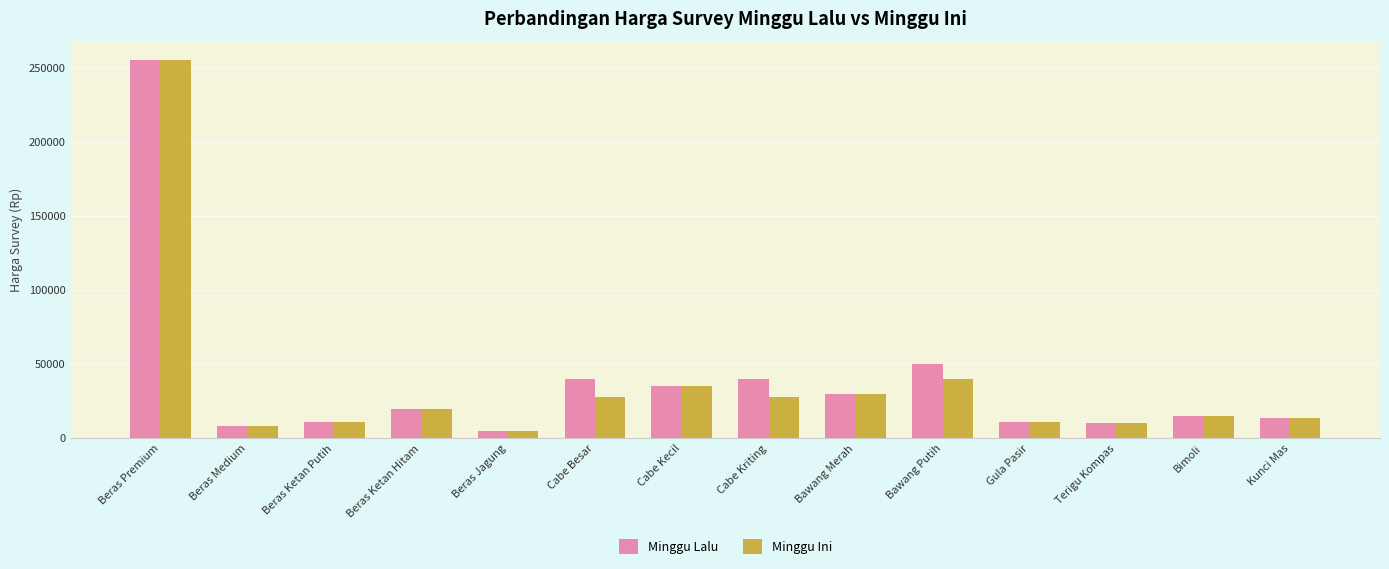

What is the difference between the maximum and minimum values in the Minggu Lalu series?

250000